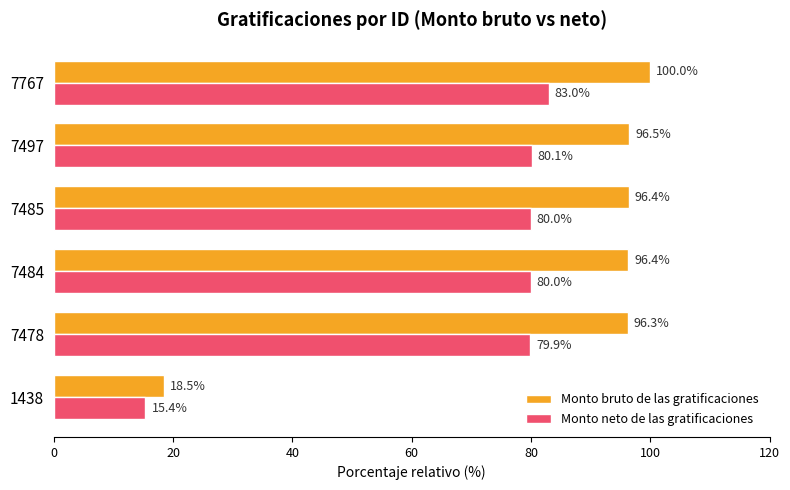

What is the difference between the highest and lowest values at 7478?

16.4